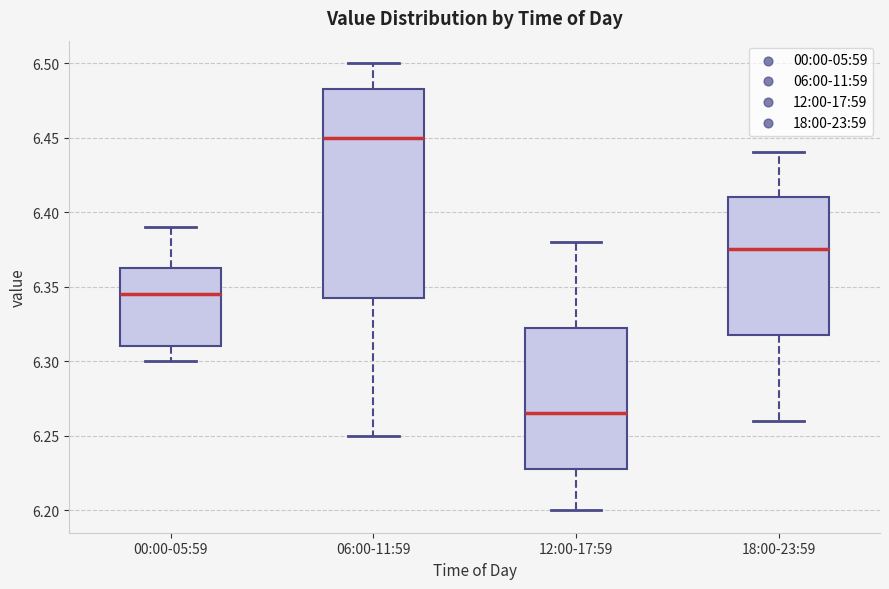

Comparing the boxes themselves (not the whiskers), which one is the tallest?

06:00-11:59